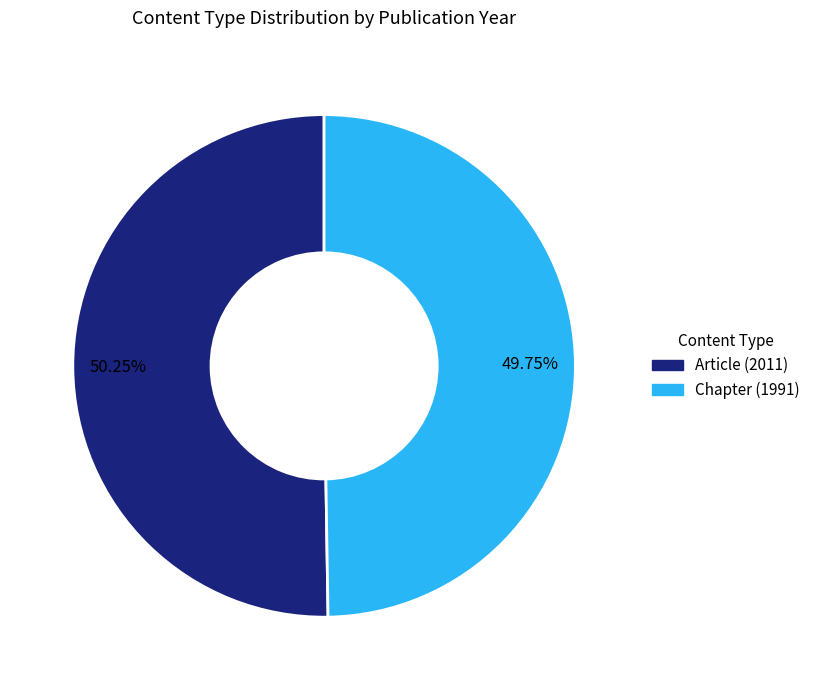

How many slices are in this pie chart?

2